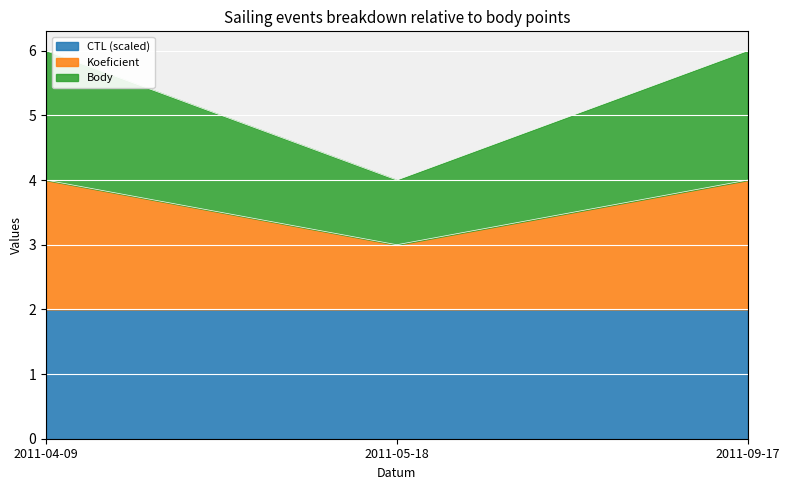

Is the value of CTL at 2011-09-17 greater than the value of Koeficient at 2011-09-17?

No